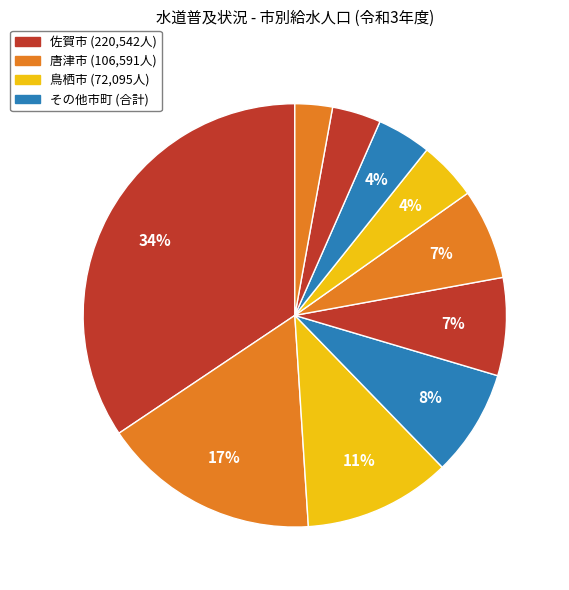

Count the number of slices in the pie.

10